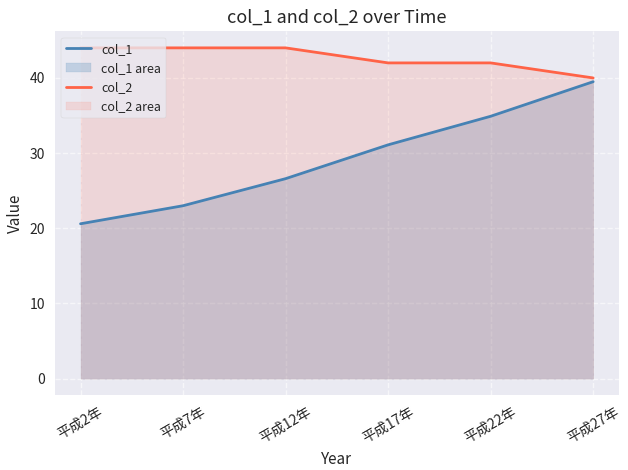

Where is col_1 nearest to the value 30?

平成17年